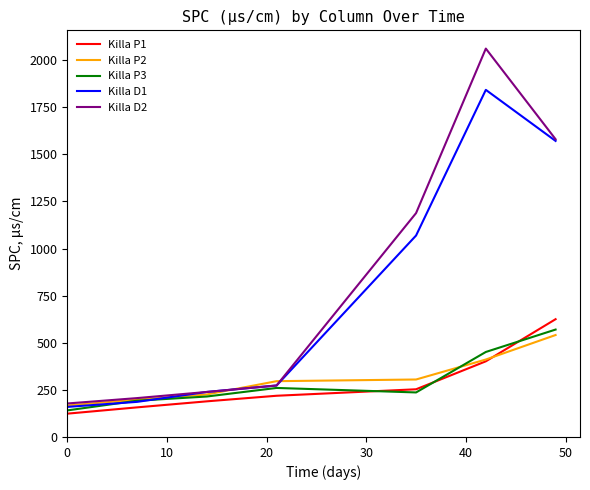

Which series has the widest spread of values?

Killa D2